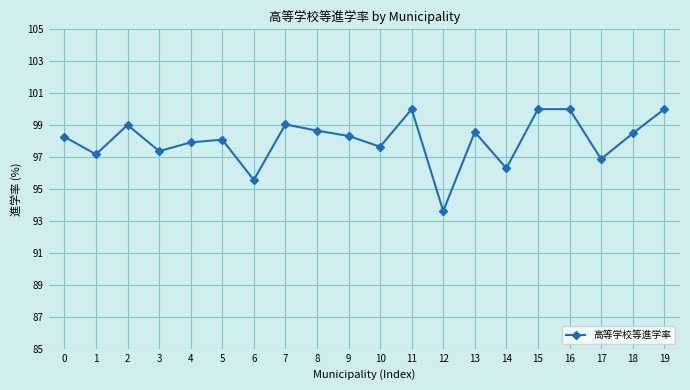

Where is the first local maximum?

2